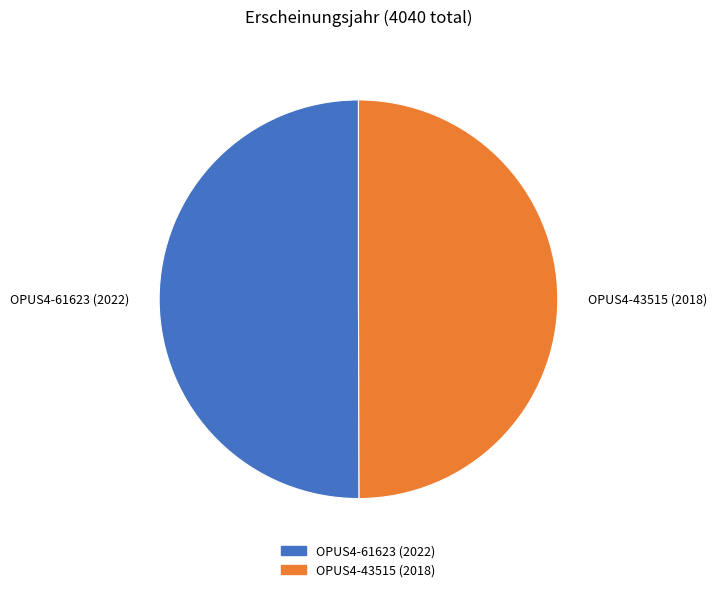

Is it true that OPUS4-61623 is 50% of the pie?

True